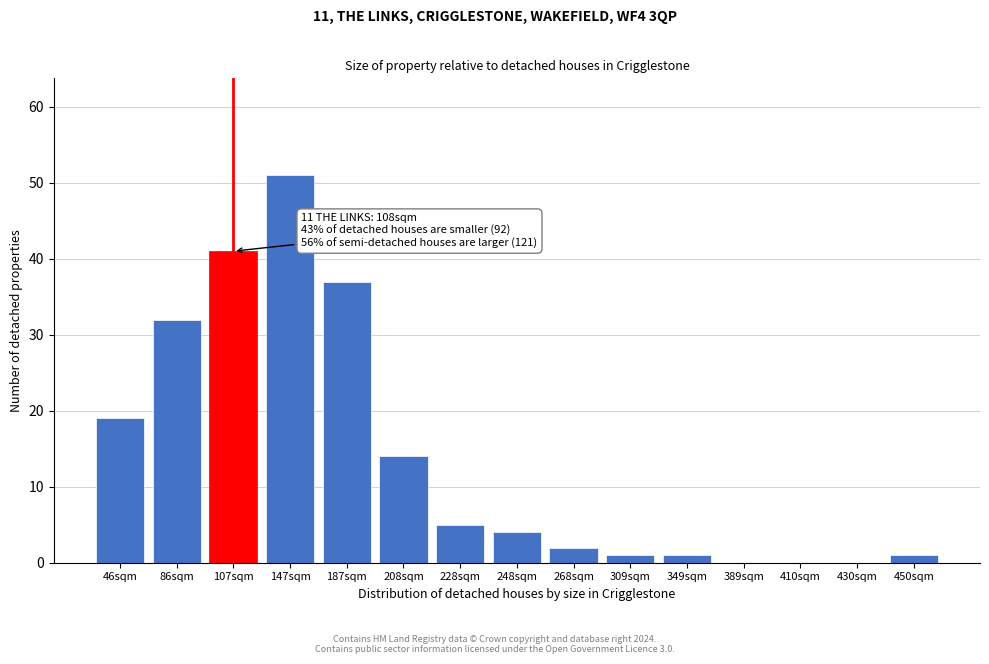

Reading left to right, list all the values displayed in this chart.

46sqm=19	86sqm=32	107sqm=41	147sqm=51	187sqm=37	208sqm=14	228sqm=5	248sqm=4	268sqm=2	309sqm=1	349sqm=1	389sqm=0	410sqm=0	430sqm=0	450sqm=1